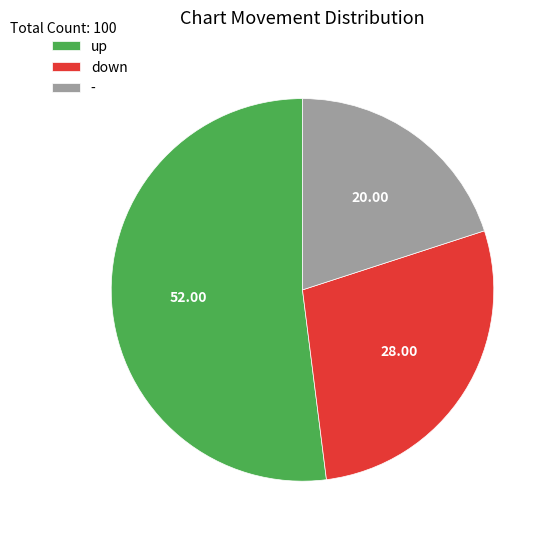

Which slice is the largest?

up